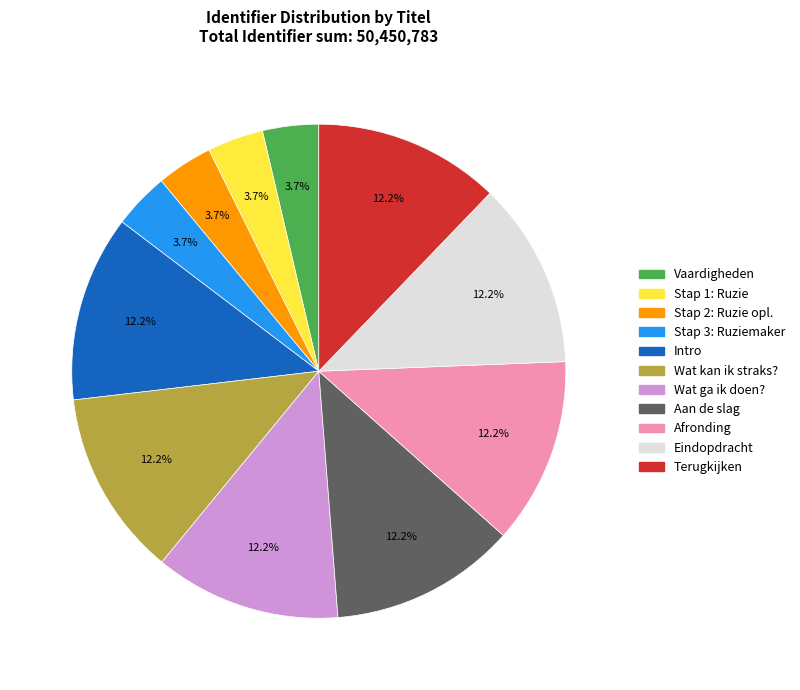

Is it true that Aan de slag is 19% of the pie?

False